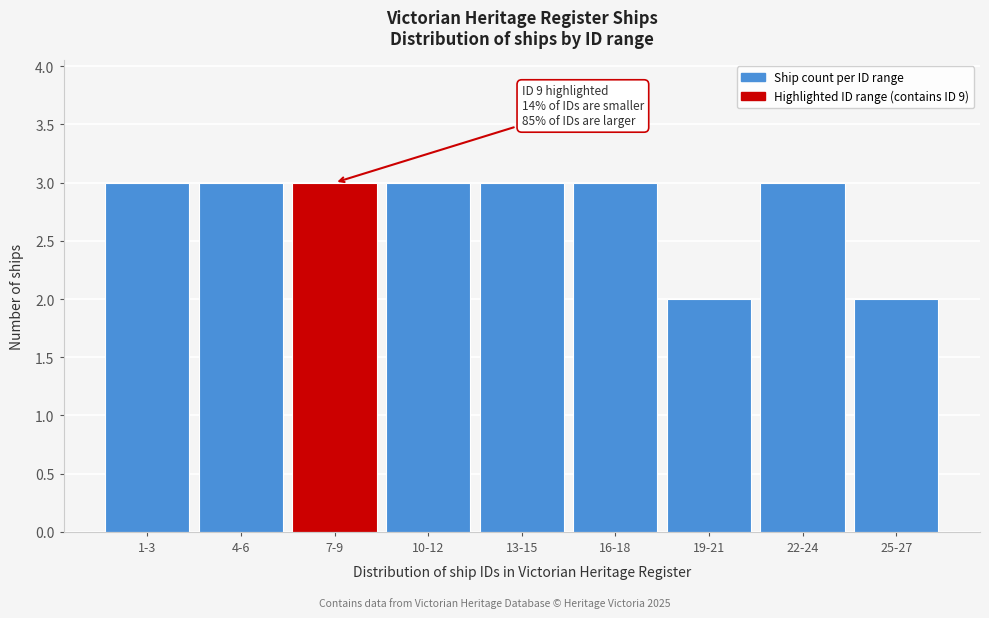

Reading right to left, transcribe all the data shown in this chart.

25-27=2	22-24=3	19-21=2	16-18=3	13-15=3	10-12=3	7-9=3	4-6=3	1-3=3